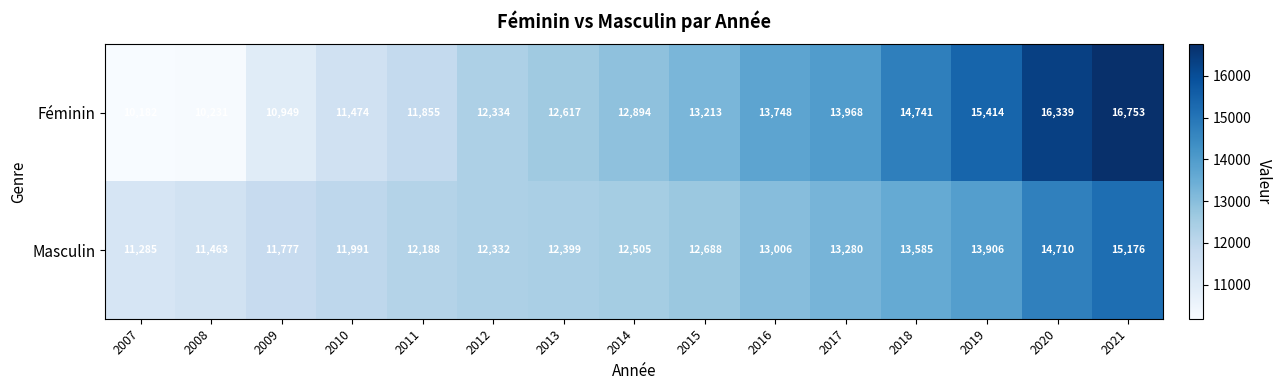

Read the Masculin value at 2015.

12688